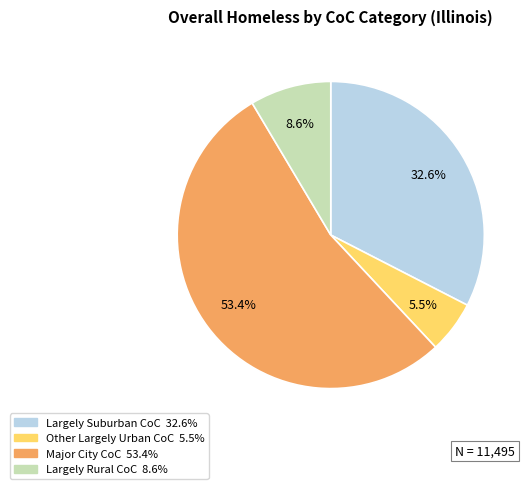

What is the smallest slice in the pie chart?

Other Largely Urban CoC 5.5%